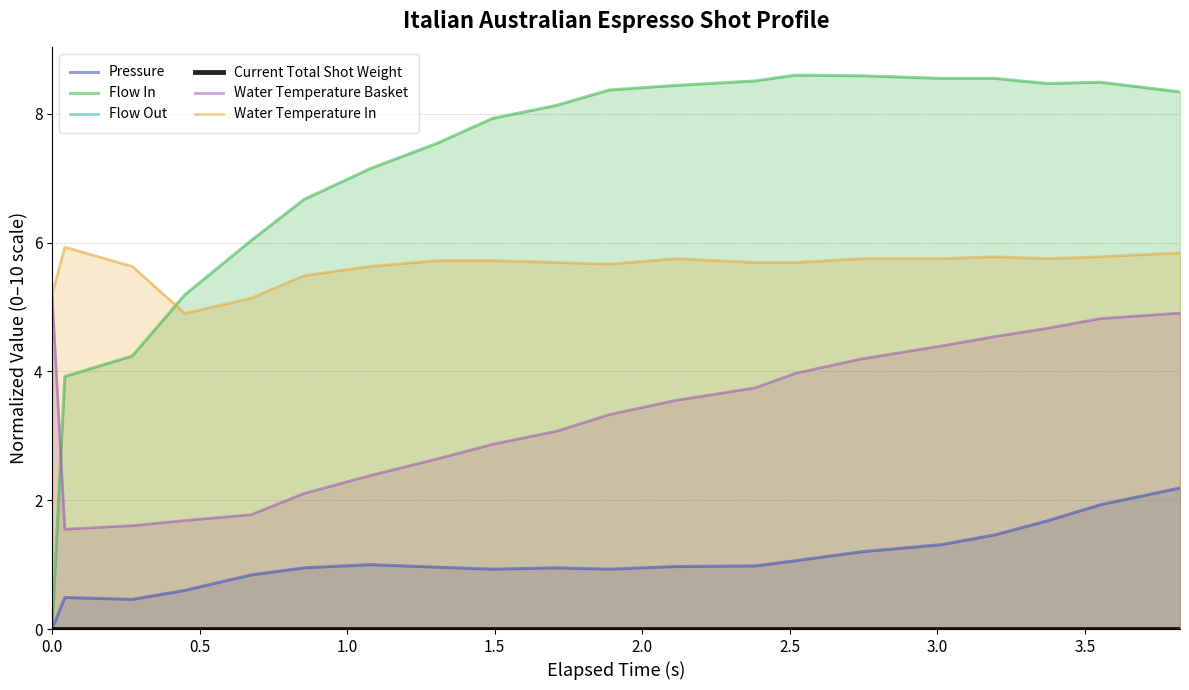

How many intersections are there between Water Temperature In and Flow In?

1